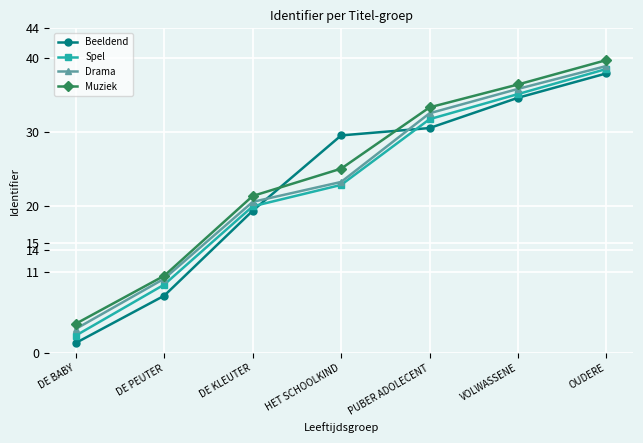

True or false: Spel has more than 1 points higher than both neighbors.

False